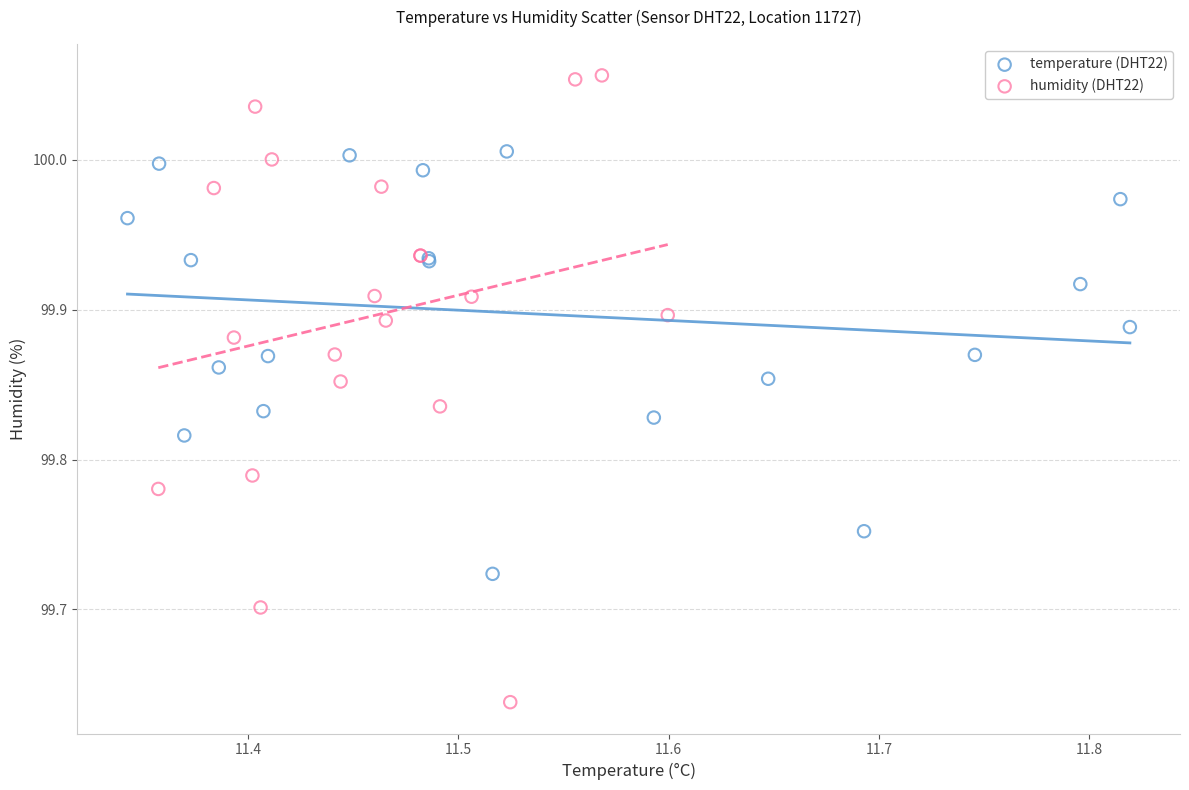

Which series reaches the minimum Y coordinate?

humidity (DHT22)